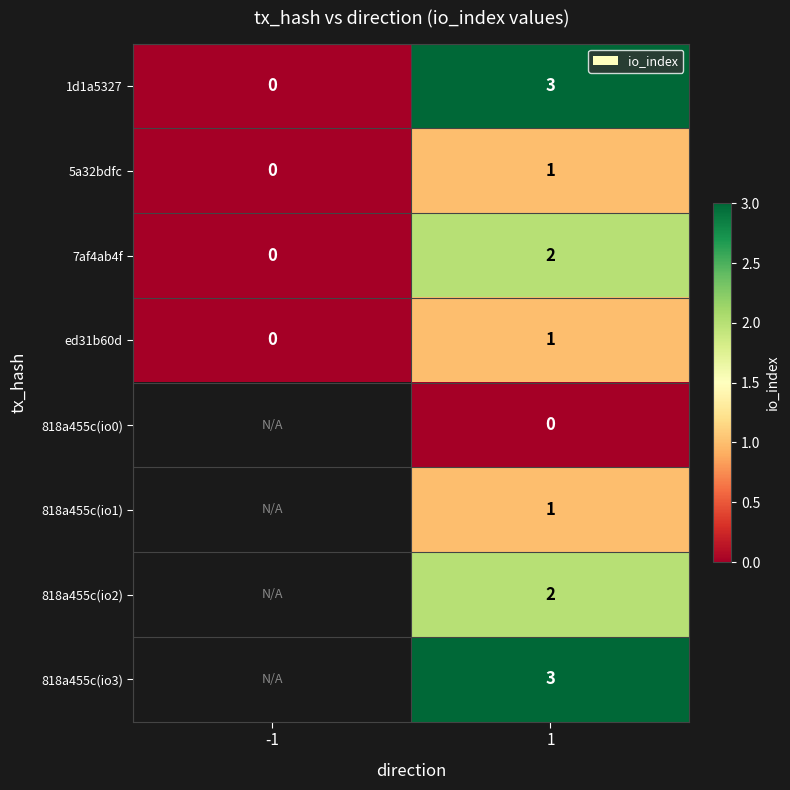

List the labels in order of 1d1a5327 value, largest first.

1, -1